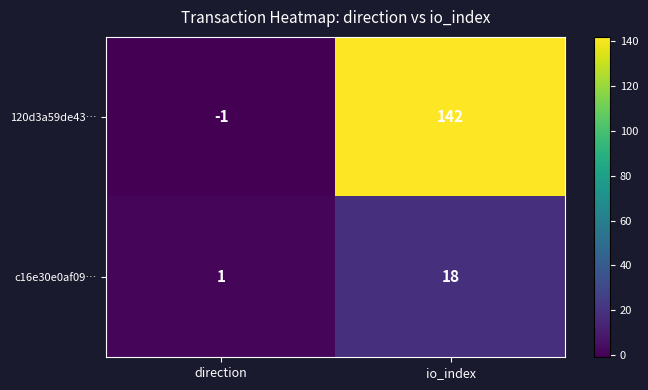

Is it true that 120d3a59de43… equals 248 at io_index?

False